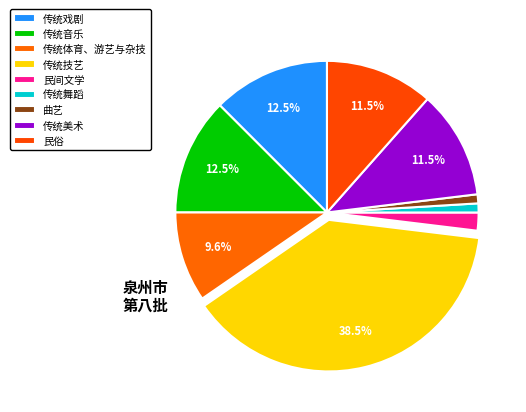

Is there any slice that represents more than half of the pie?

No